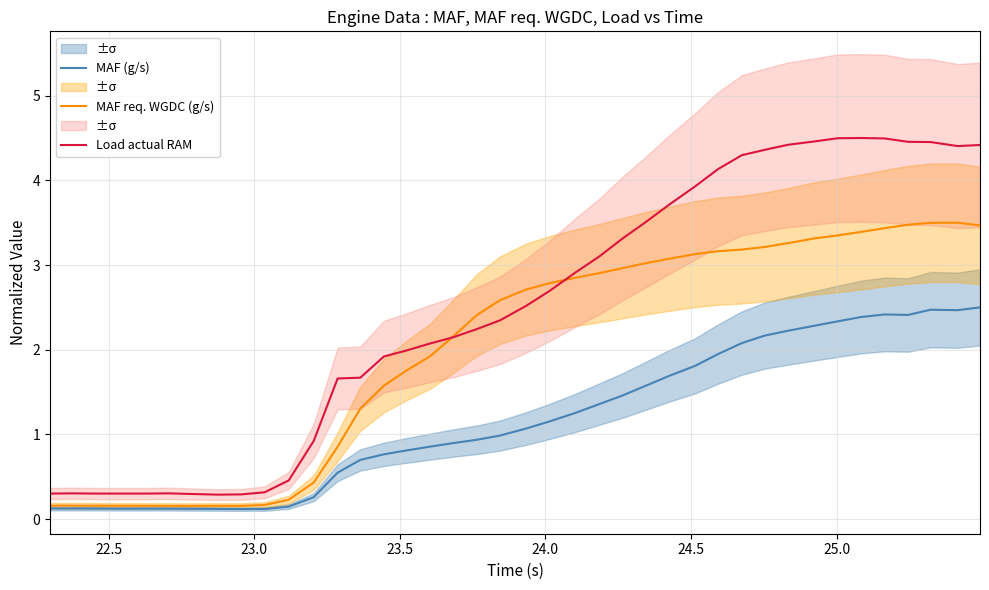

Which series has the largest total across all categories?

Load actual RAM